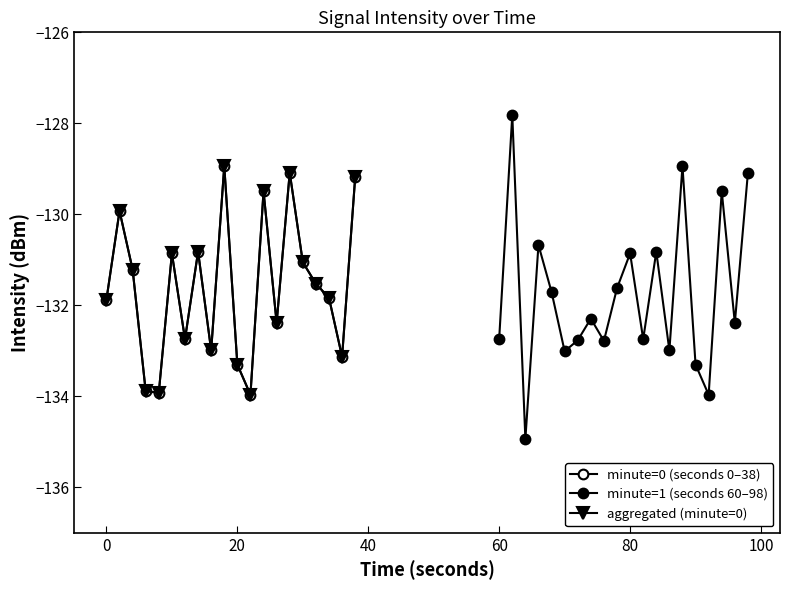

How many data points in aggregated (minute=0) are above -131?

7